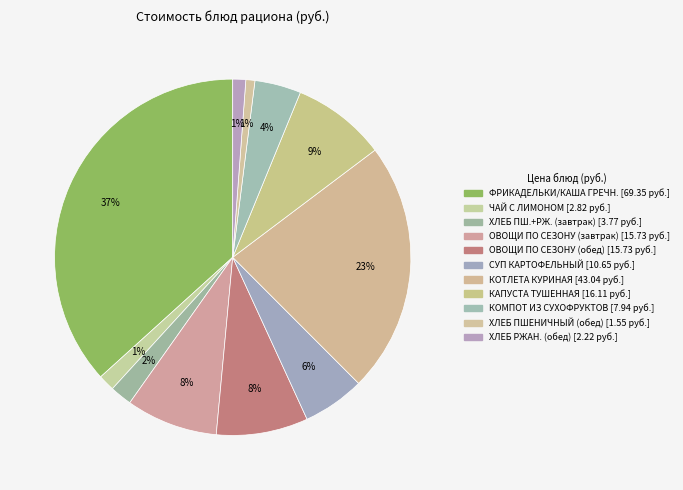

Count the number of slices in the pie.

11